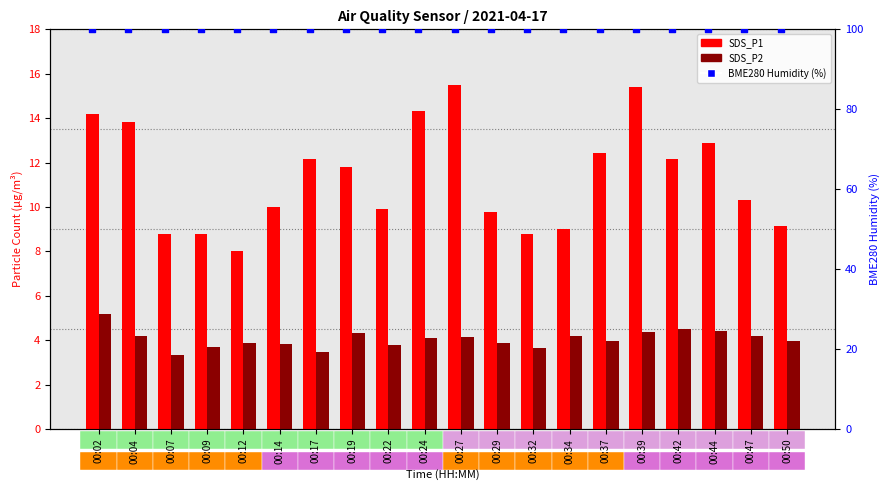

Is the value of SDS_P2 at 00:47 greater than the value of SDS_P1 at 00:09?

No